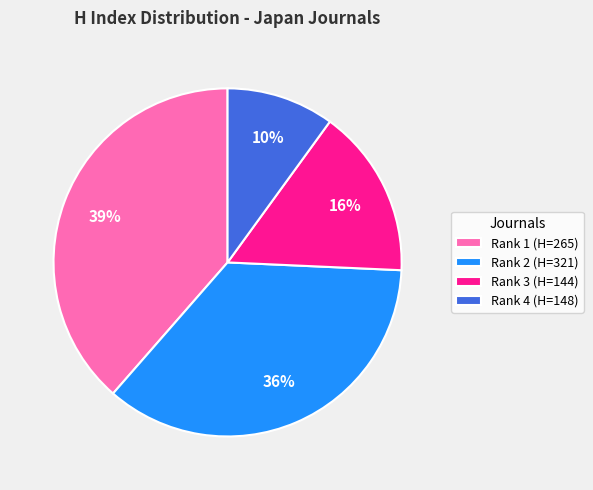

Do Rank 3 (H=144) and Rank 4 (H=148) together represent more than half of the pie?

No